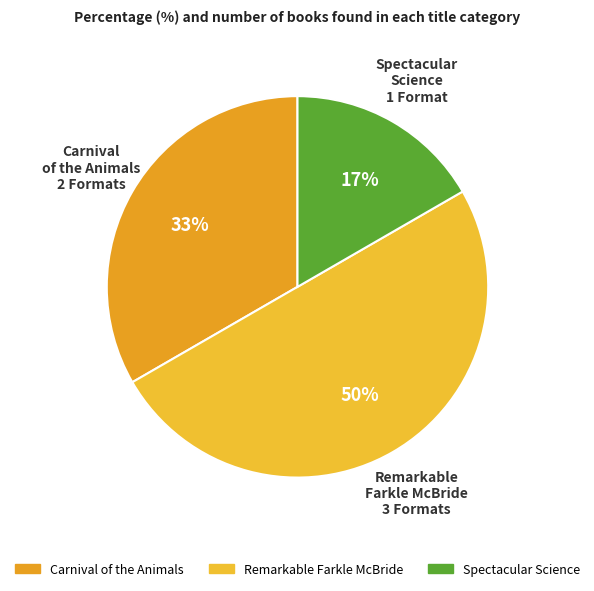

Count the number of slices in the pie.

3